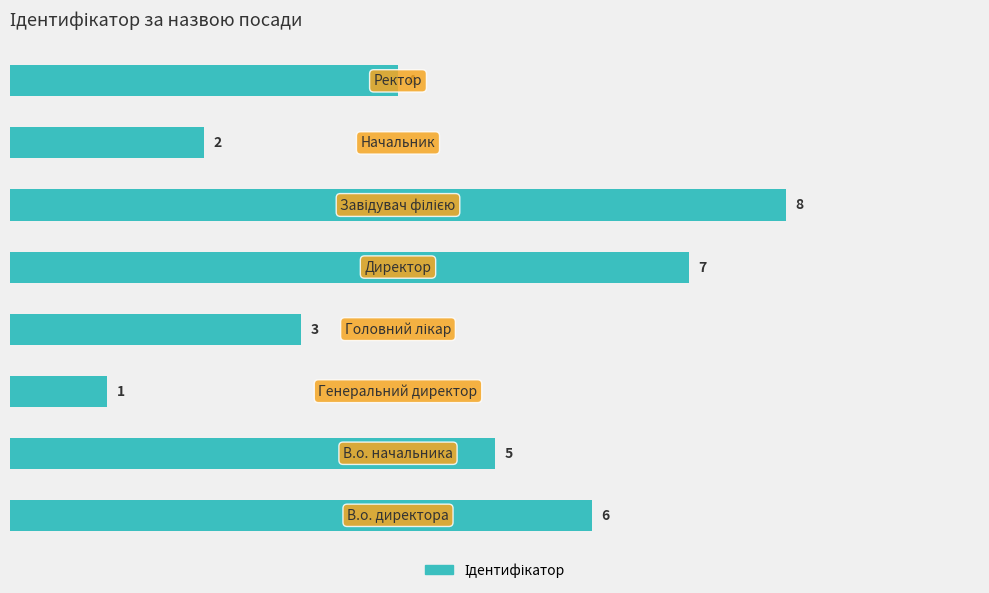

How many distinct data groups are displayed?

1